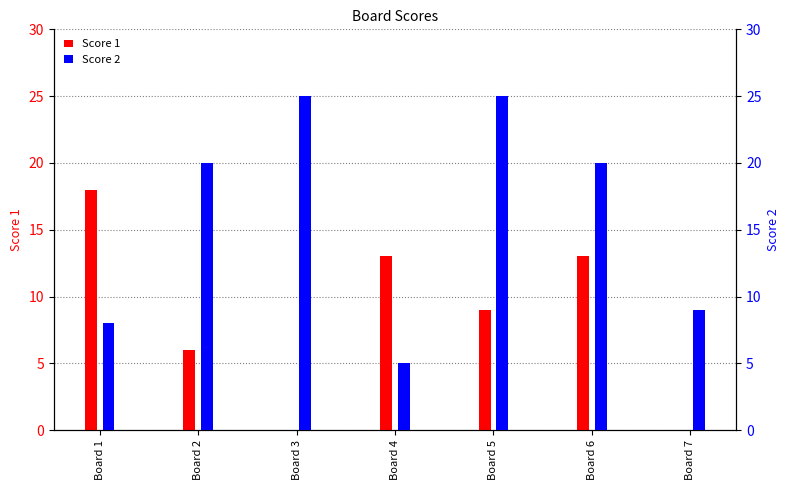

Which series has the largest total across all categories?

Score 2